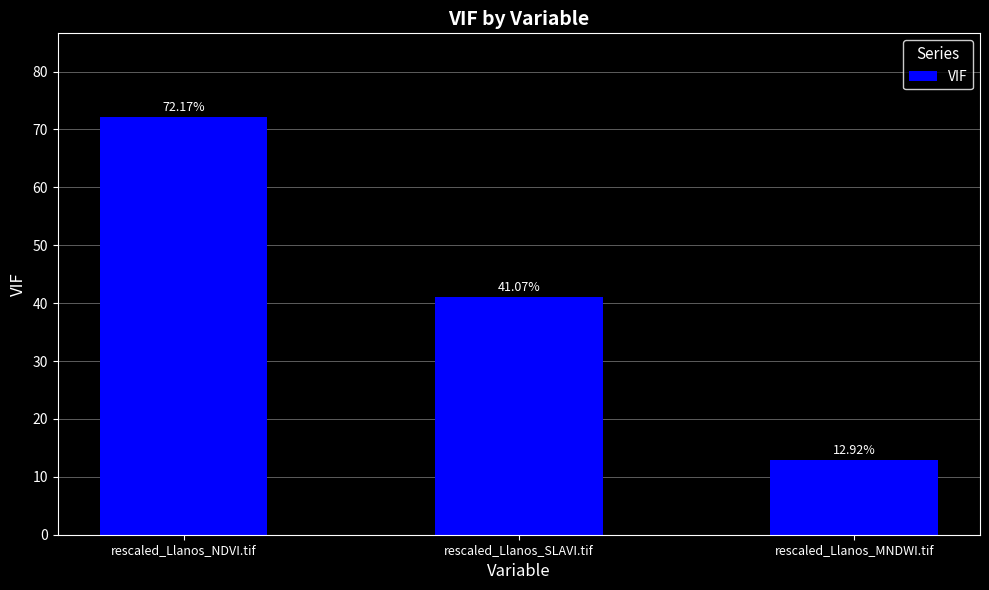

What is the change in value from rescaled_Llanos_NDVI.tif to rescaled_Llanos_SLAVI.tif?

-31.1